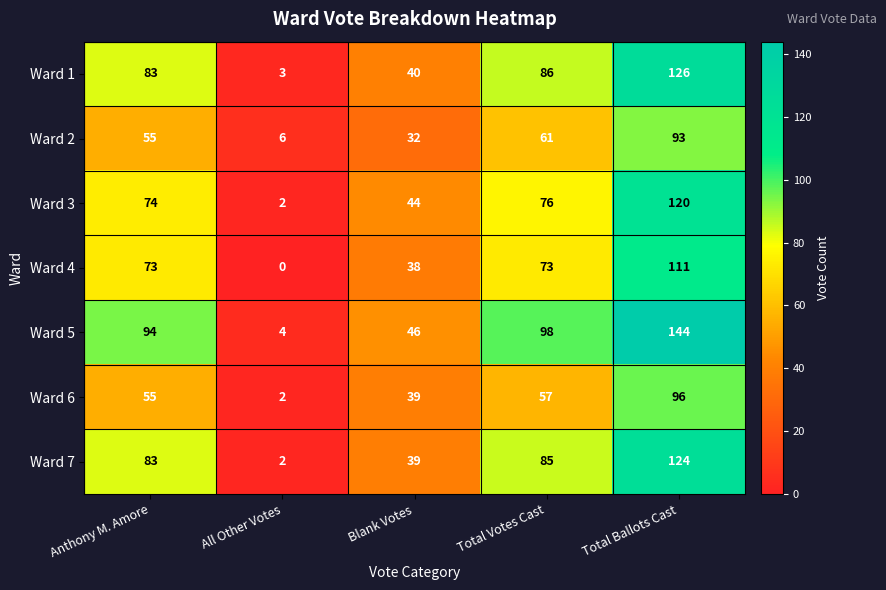

At how many categories does at least one series exceed 75?

3